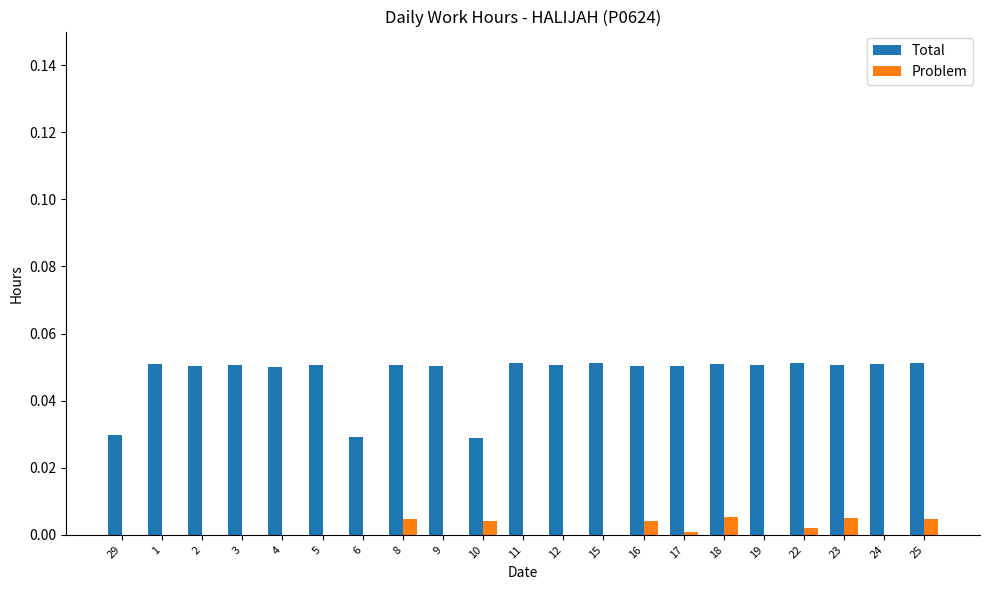

Between 29 and 8, which series saw the biggest shift?

Total